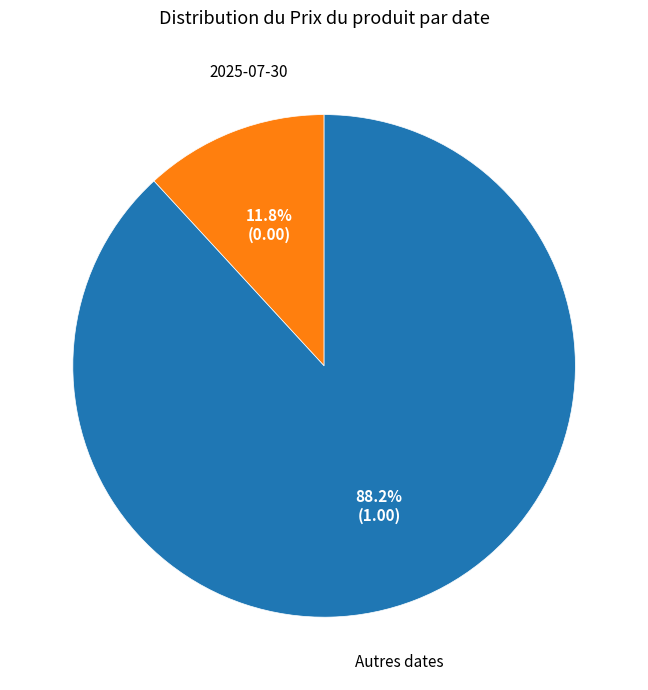

Does any single category account for the majority?

Yes